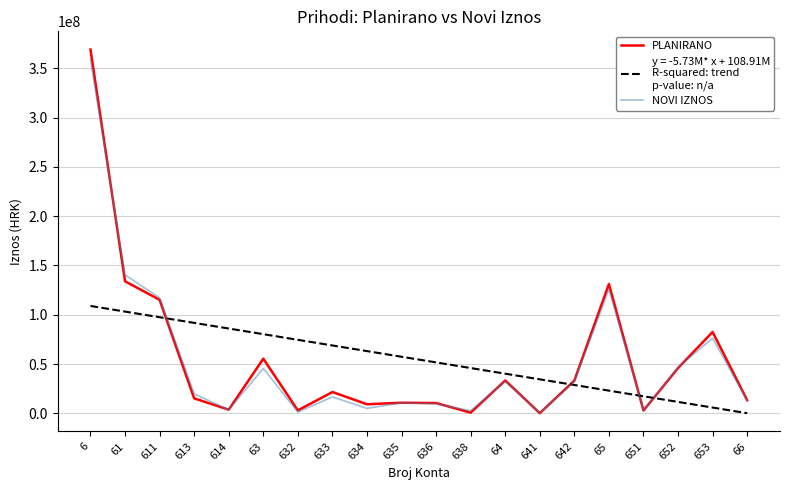

What is the greatest value displayed?

369119246.0